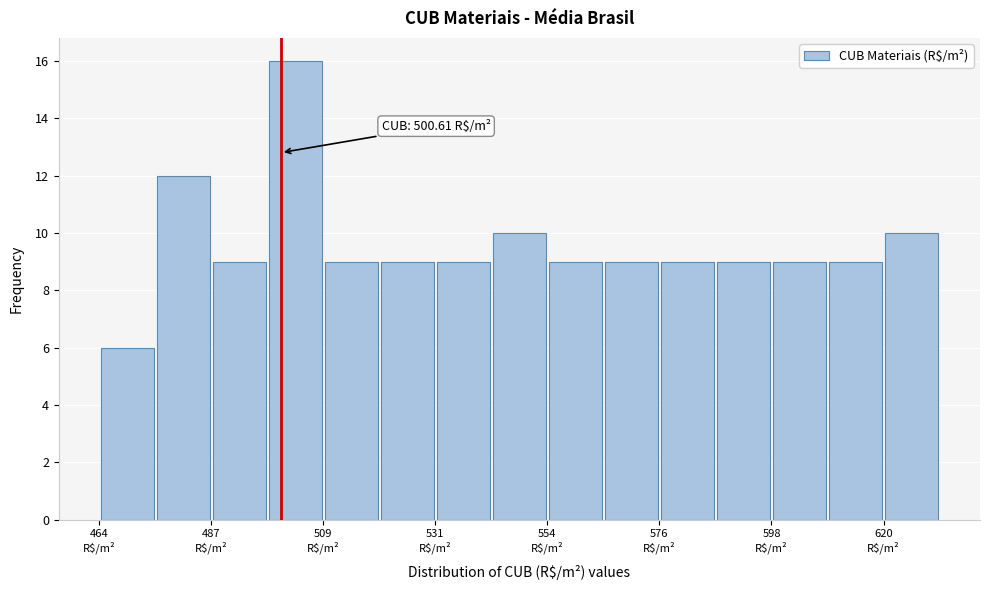

Around what value on the x-axis is the tallest bar? Give the approximate position of its centre, as read against the axis.

505